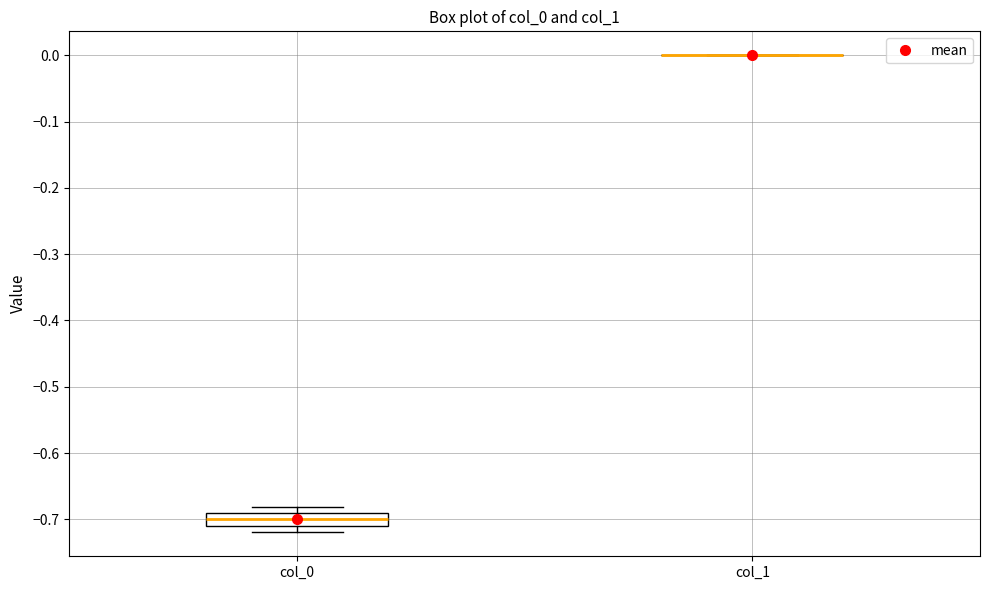

Reading left to right, read every box against the y-axis: the position of its median line, the range the box covers, and the ends of its whiskers. The values are not printed on the chart, so give them approximately, as read against the axis.

col_0: median -0.70, box -0.71 to -0.69, whiskers -0.72 to -0.68
col_1: box collapsed to a line at 0.00, whiskers 0.00 to 0.00